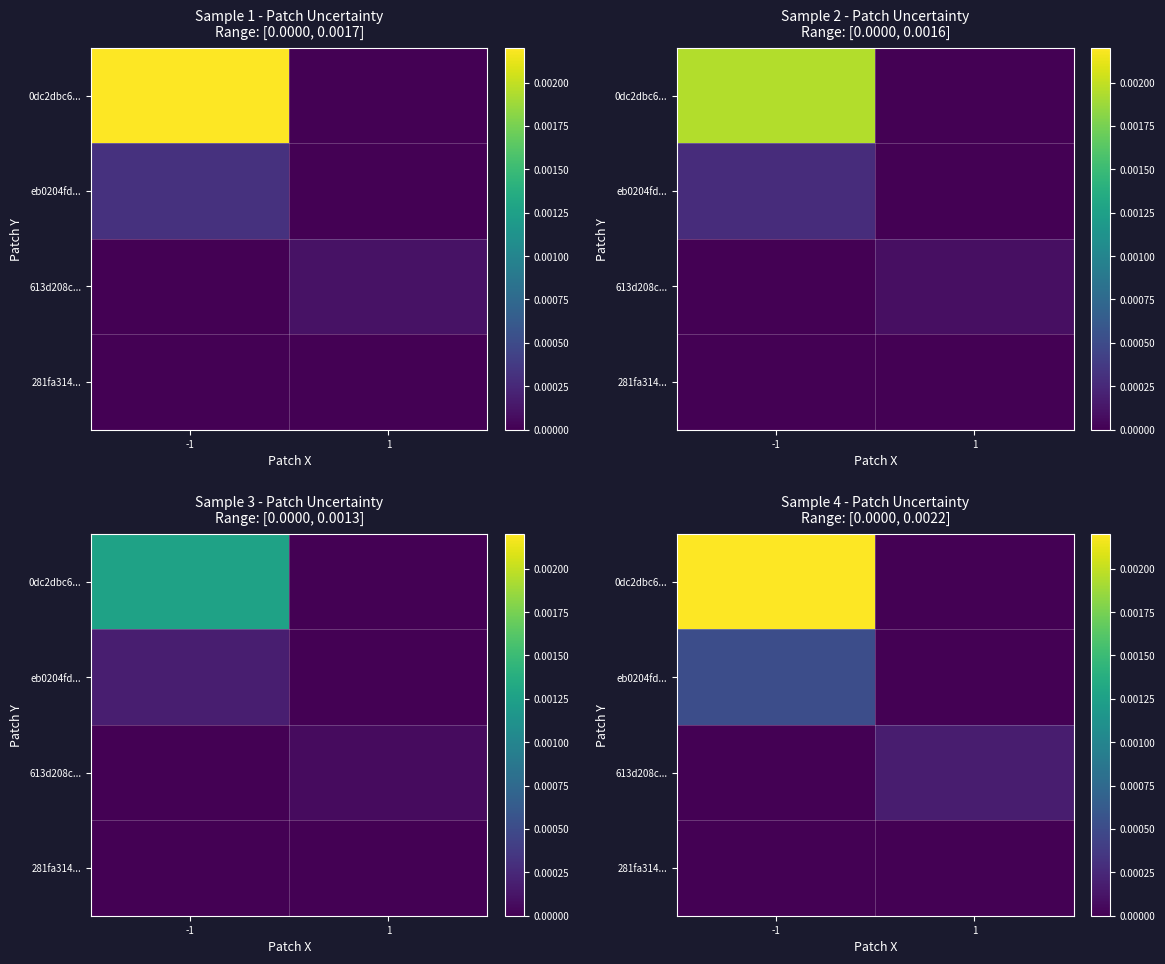

How many values in 613d208c... are above zero?

1